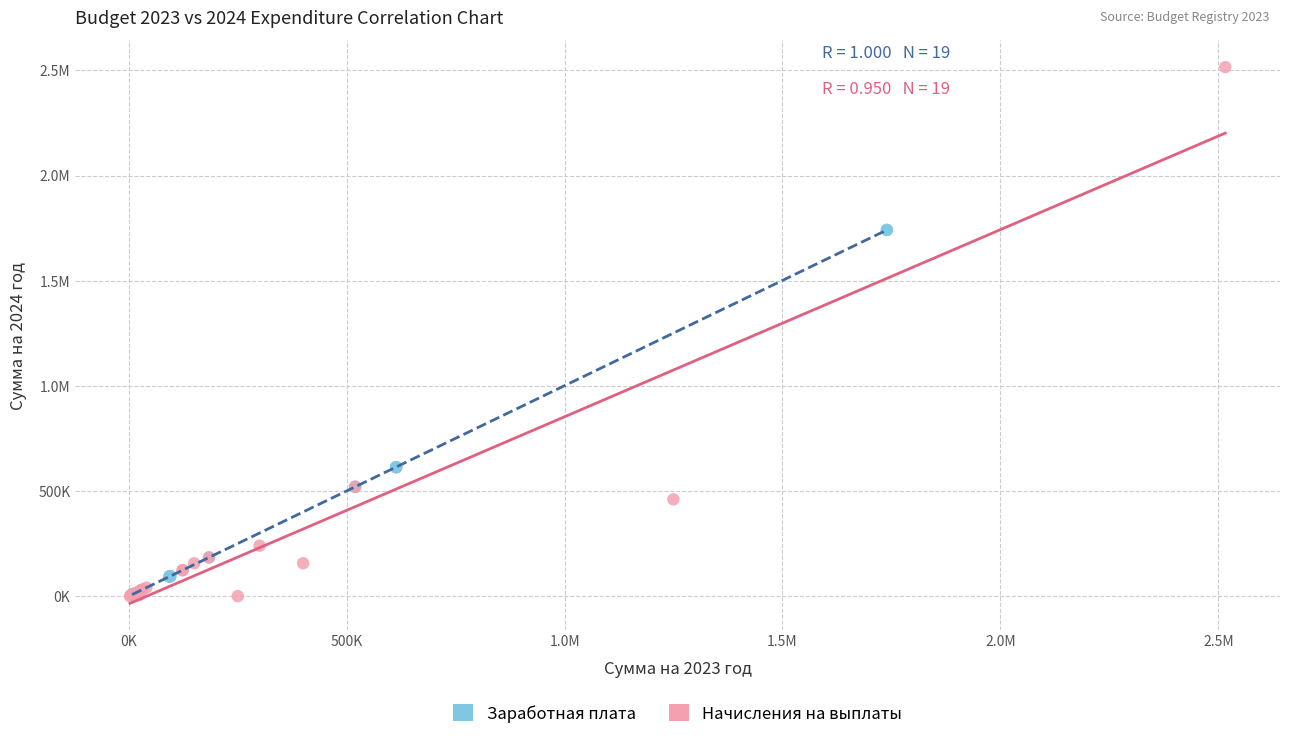

What are all the series names shown in the legend?

Заработная плата, Начисления на выплаты